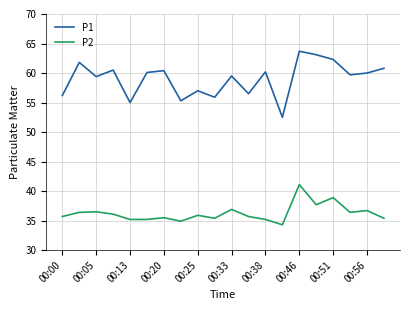

What is the difference between the maximum and minimum values in the P2 series?

6.8